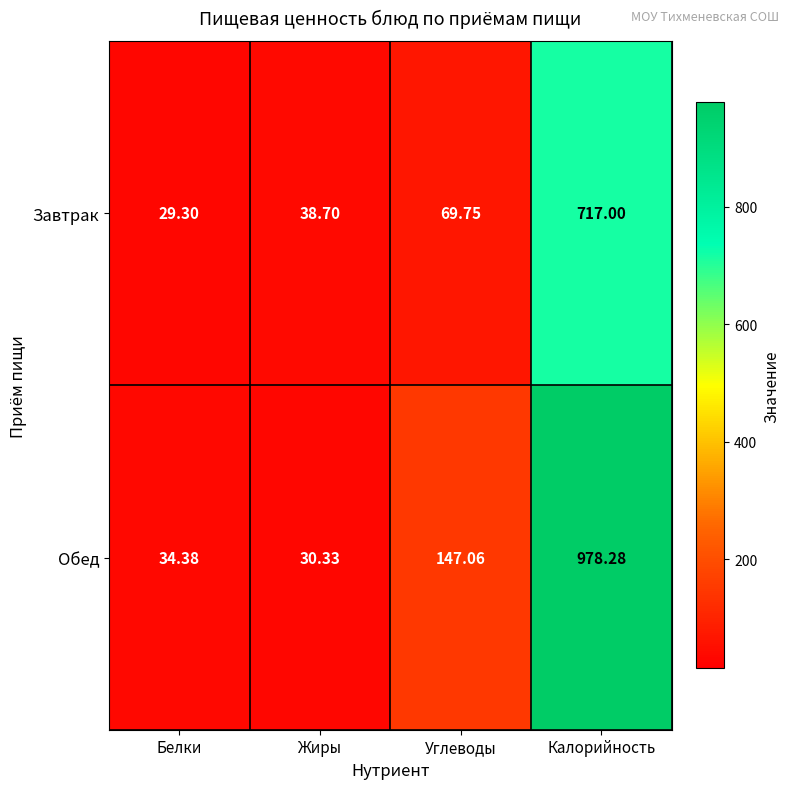

Where is Обед nearest to the value 504?

Углеводы